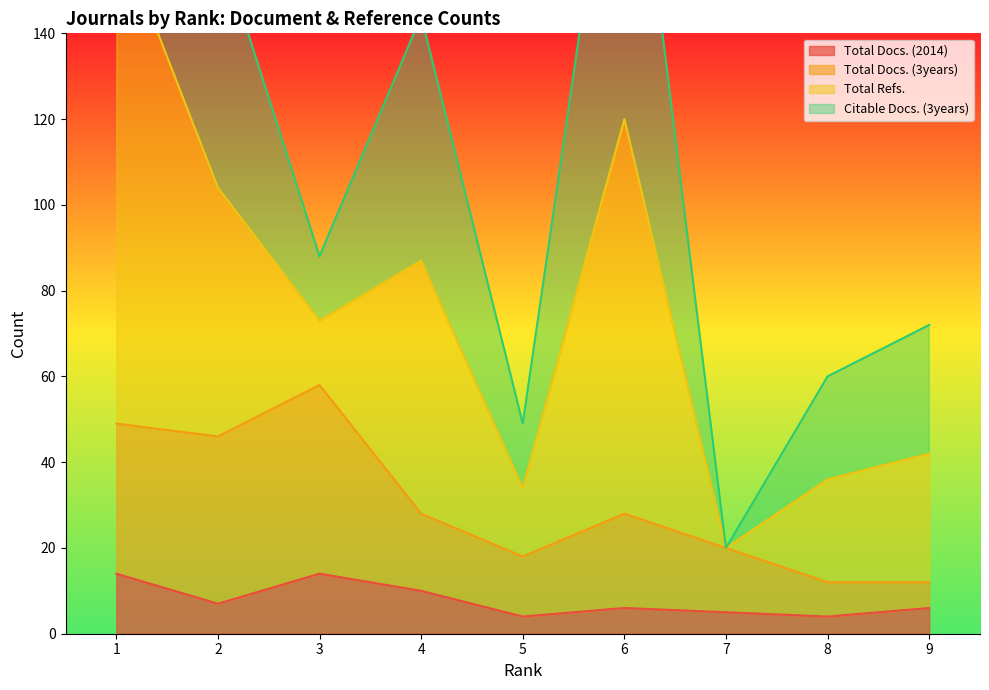

What is the highest value of the Total Docs. (2014) series?

14